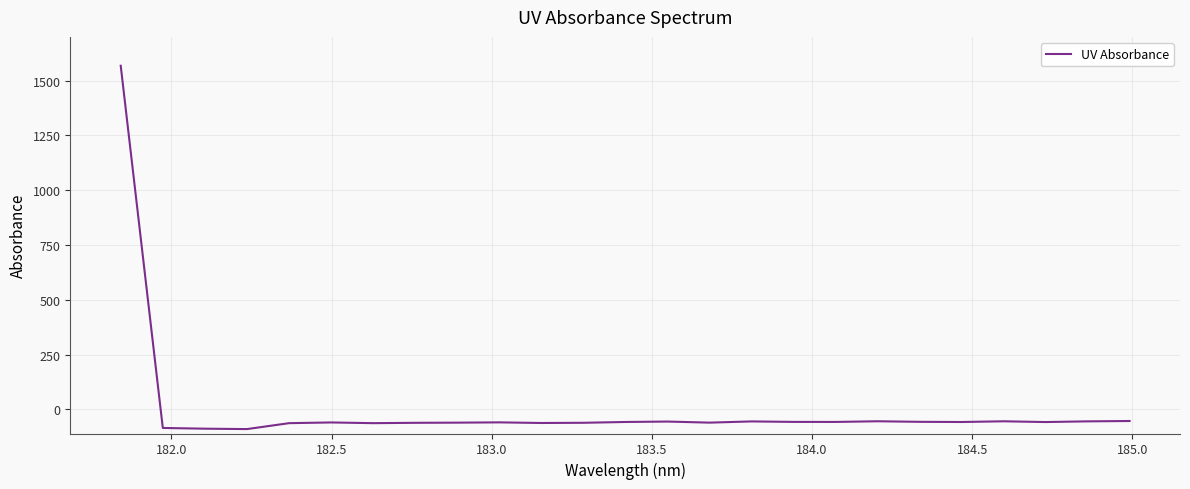

What is the minimum value shown in the chart?

-89.8